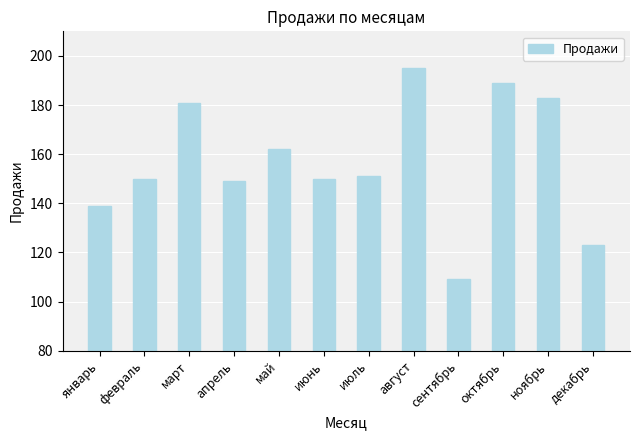

What is the minimum value shown in the chart?

109